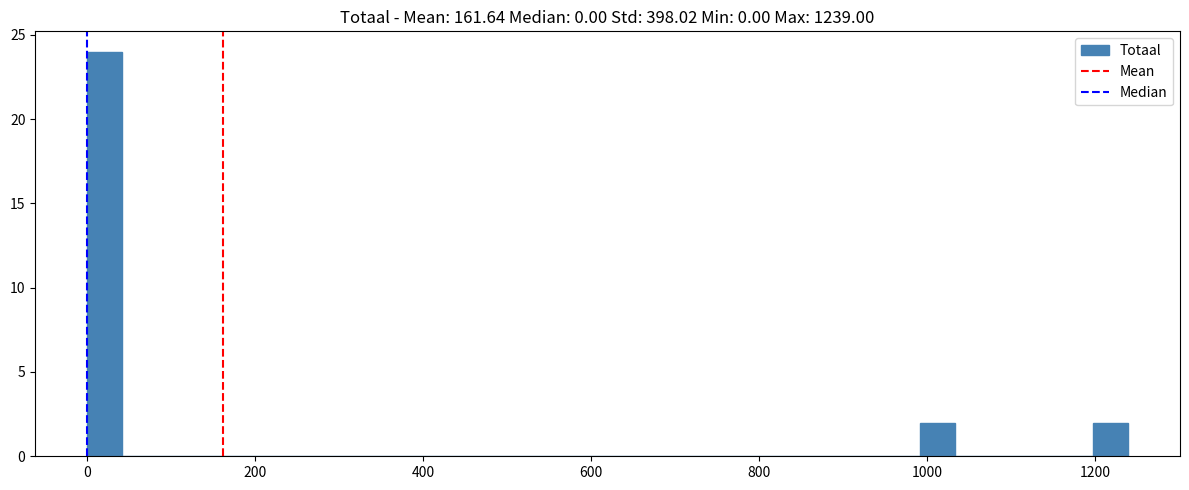

Read against the x-axis, roughly where is the centre of the tallest bar?

20